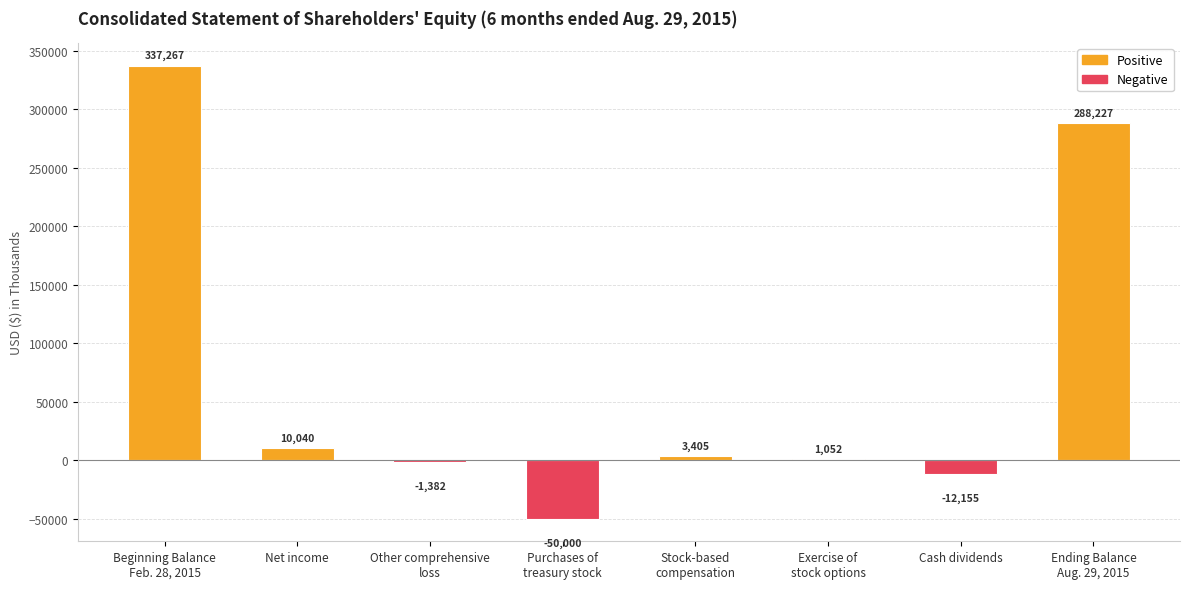

Reading right to left, transcribe all the data shown in this chart.

Ending Balance
Aug. 29, 2015=288227	Cash dividends=-12155	Exercise of
stock options=1052	Stock-based
compensation=3405	Purchases of
treasury stock=-50000	Other comprehensive
loss=-1382	Net income=10040	Beginning Balance
Feb. 28, 2015=337267